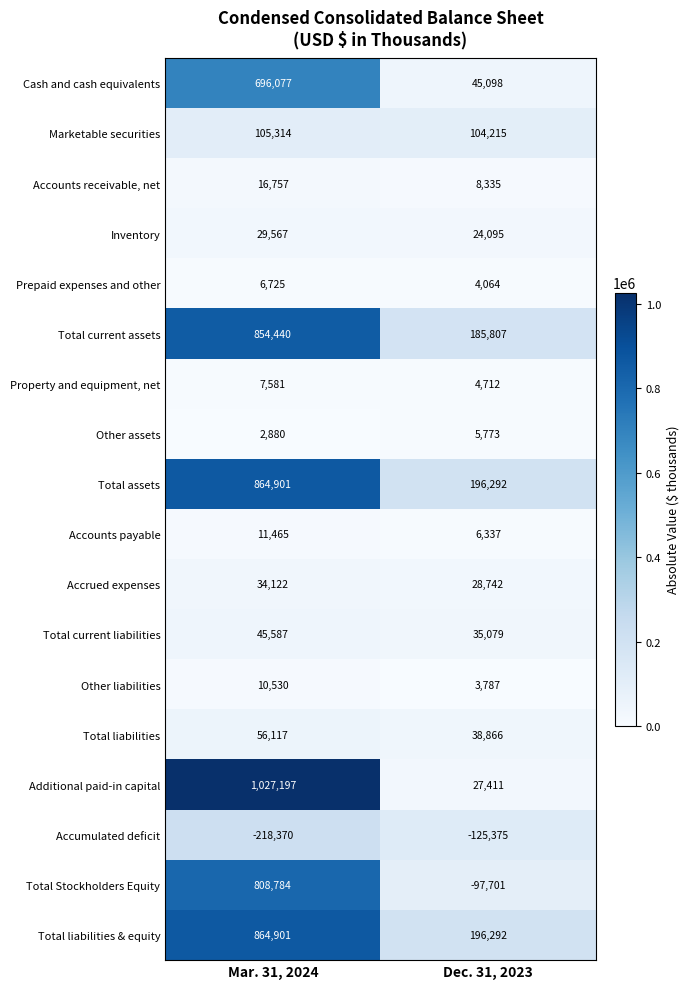

The value of Total Stockholders Equity at Mar. 31, 2024 is 1243730. True or false?

False